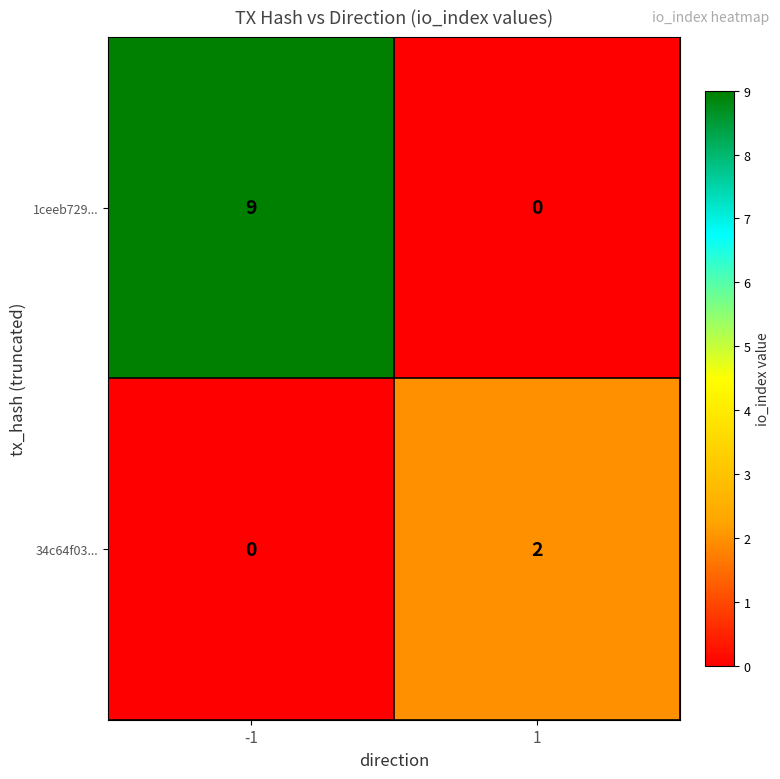

Rank the series by their maximum value, from lowest to highest.

34c64f03..., 1ceeb729...